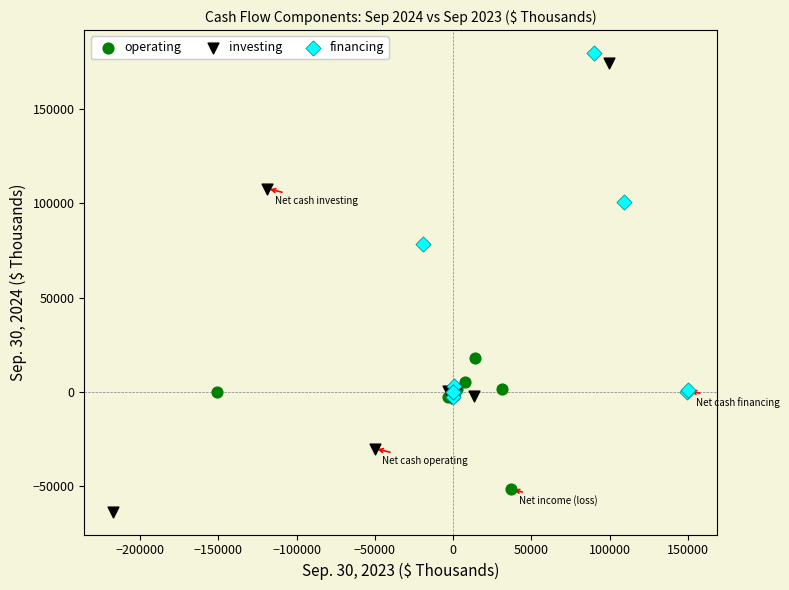

Which series reaches the minimum Y coordinate?

investing